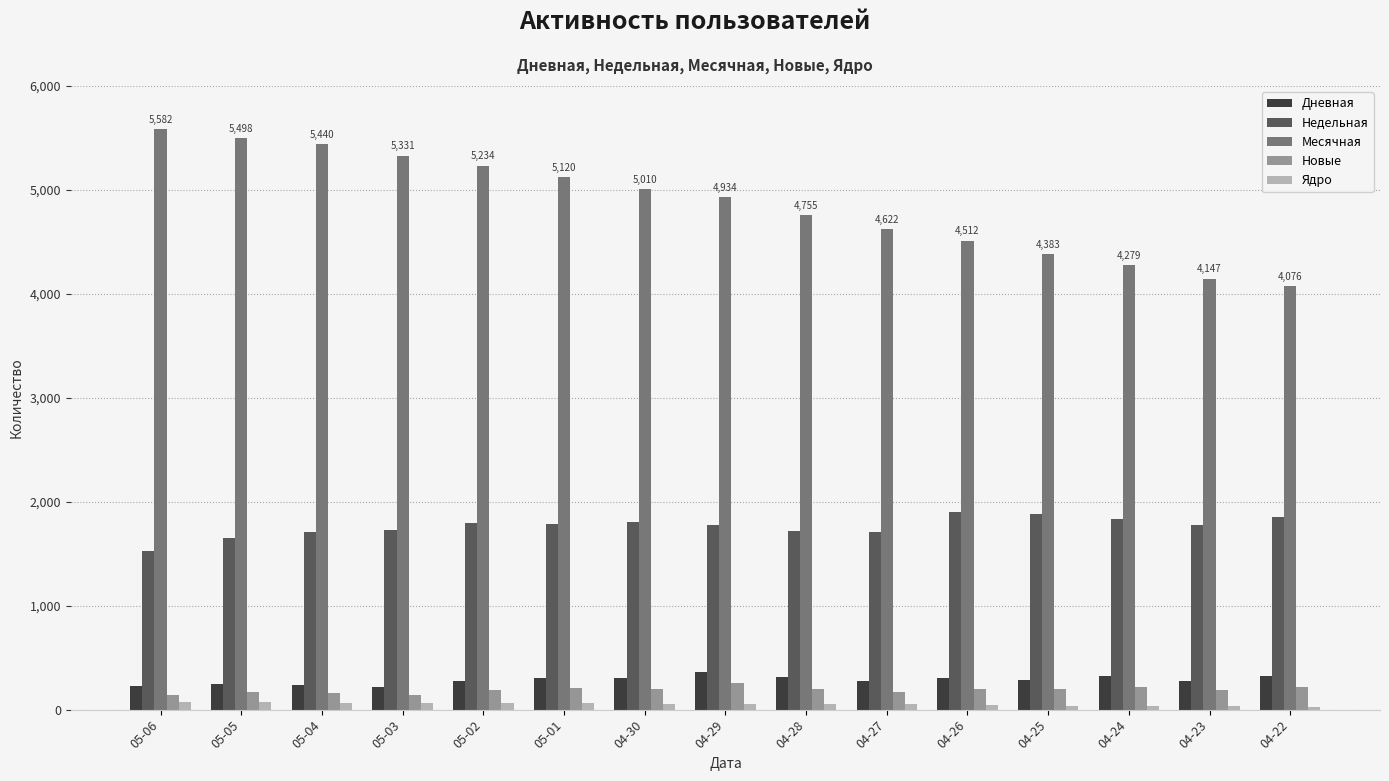

Count the number of categories in the chart.

15